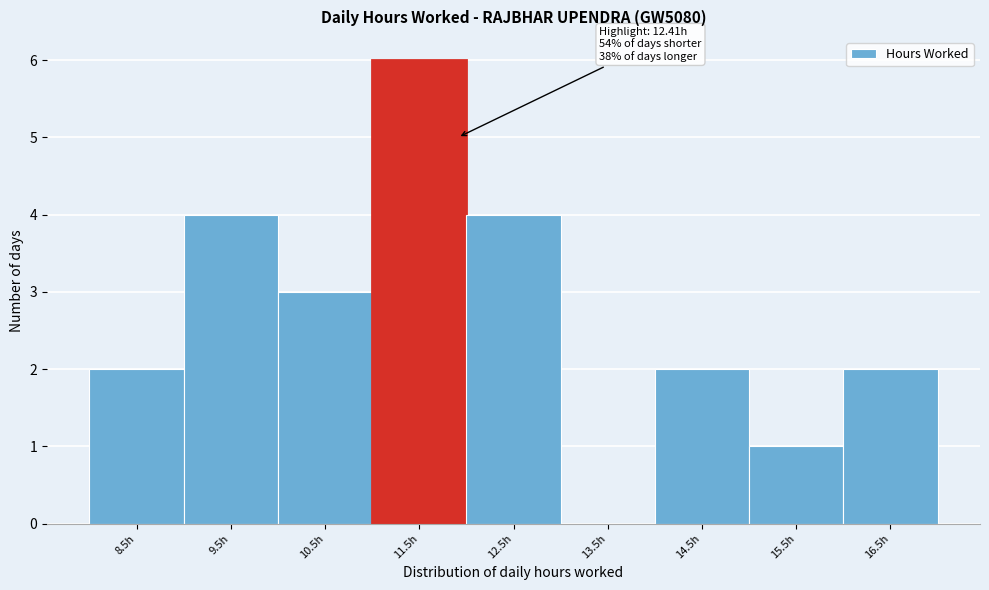

Reading left to right, list all the values displayed in this chart.

8.5h=2	9.5h=4	10.5h=3	11.5h=6	12.5h=4	13.5h=0	14.5h=2	15.5h=1	16.5h=2